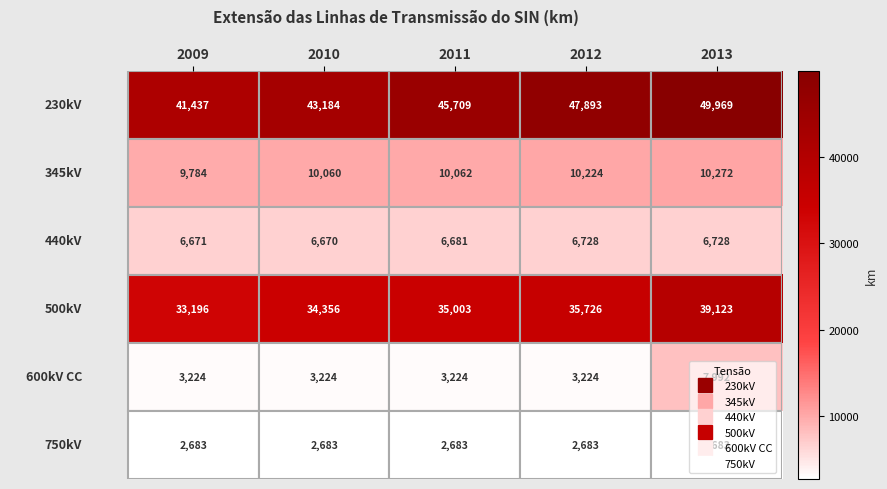

What is the difference between the highest and lowest values at 2009?

38754